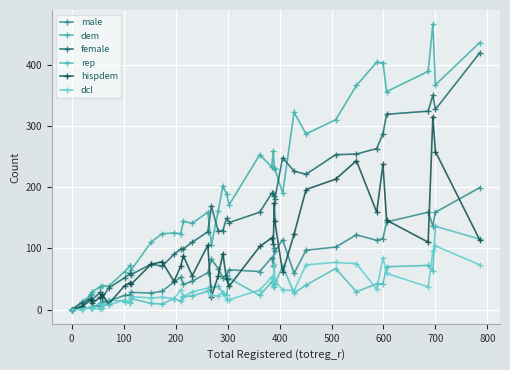

How many data points in female are less than 142?

19